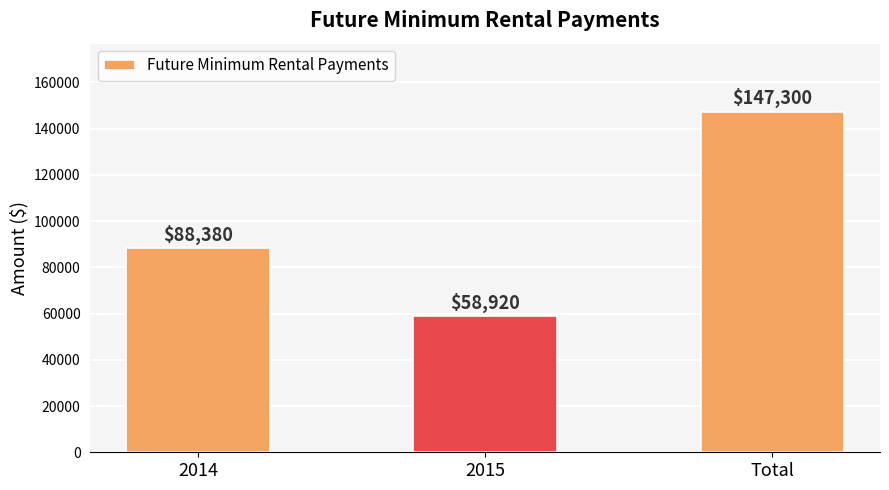

List the labels in order of value, largest first.

Total, 2014, 2015